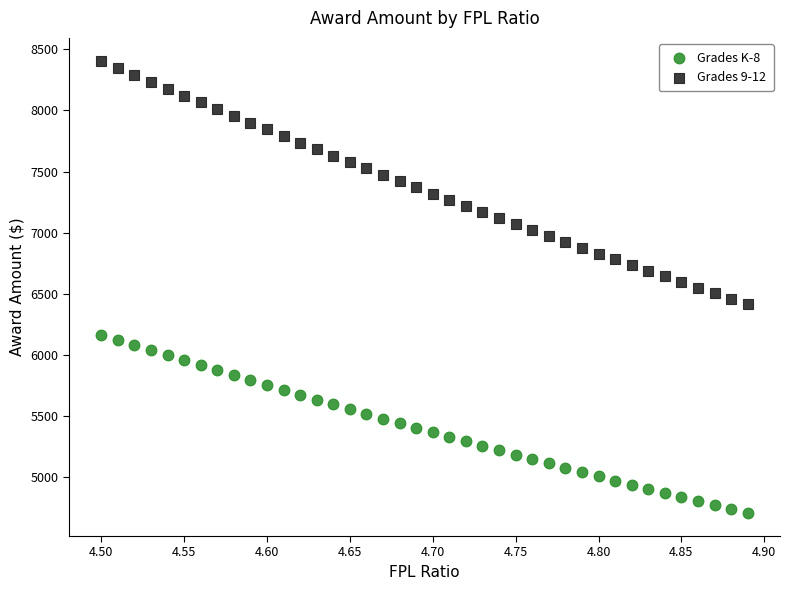

Across all data points, what is the range of X values (max minus min)?

0.4